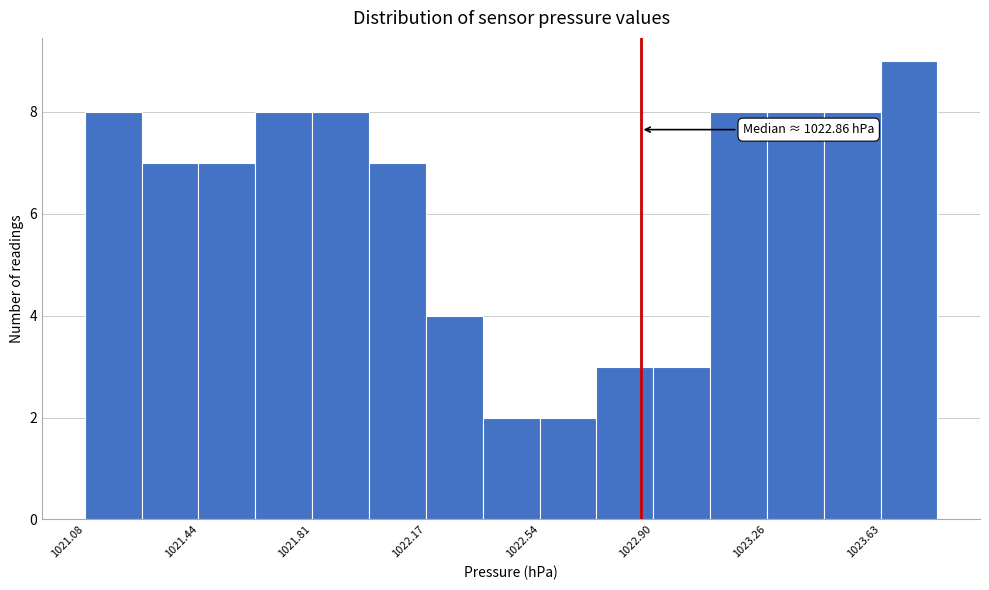

Around what value on the x-axis is the tallest bar? Give the approximate position of its centre, as read against the axis.

1023.70